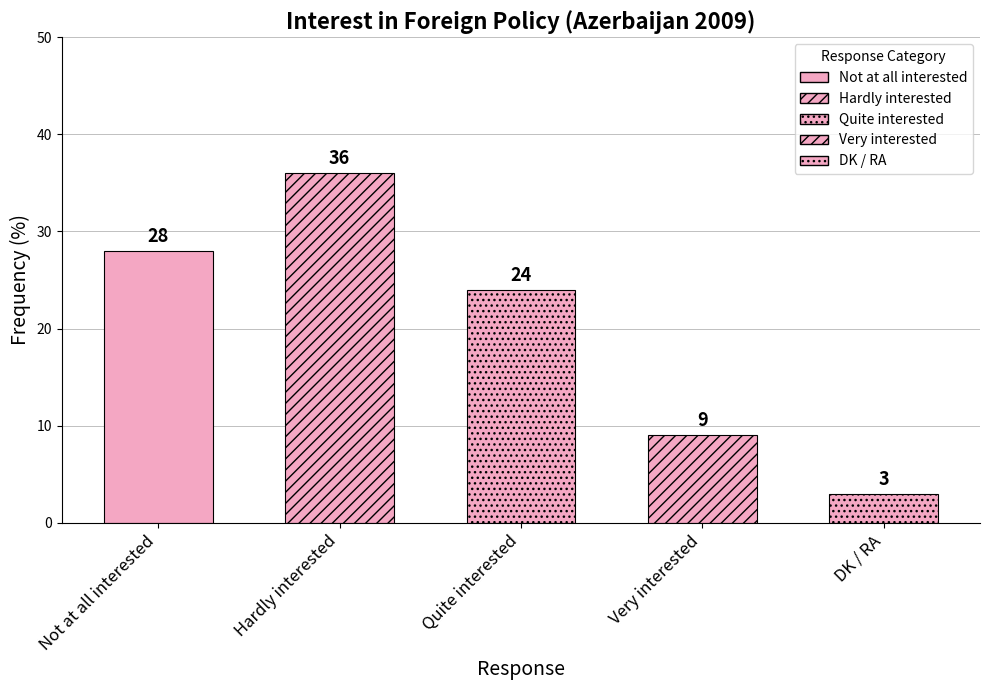

Count the values in the range 9 to 28.

3